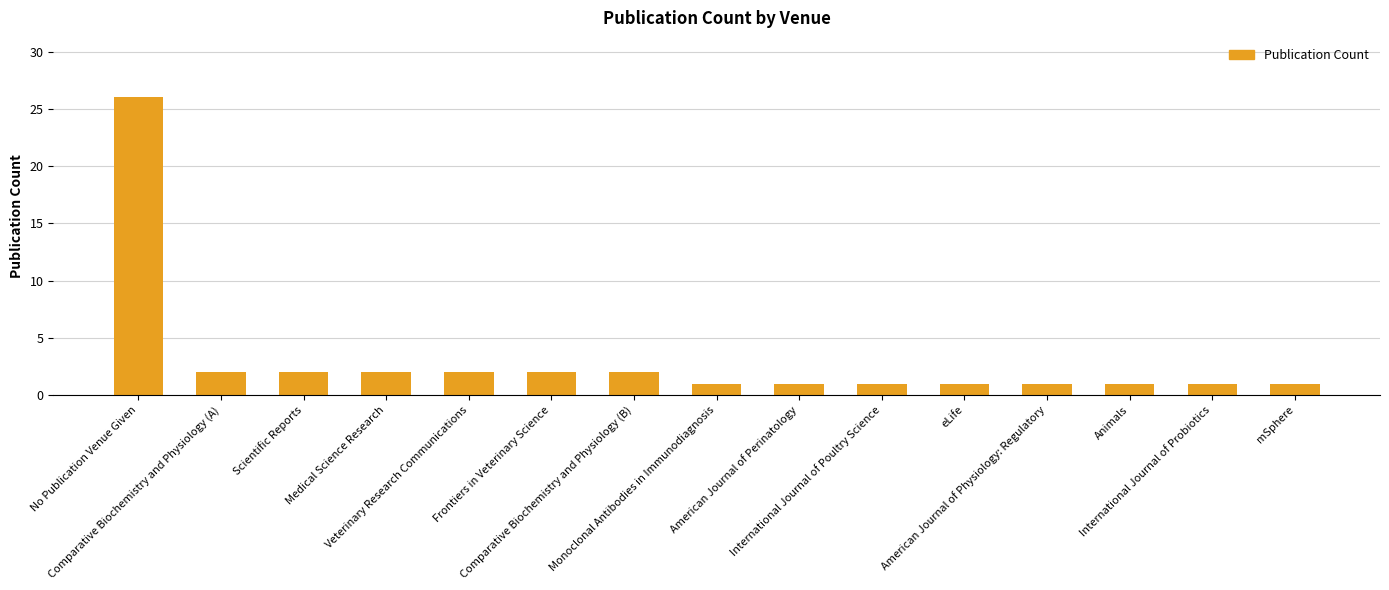

Is it true that the value at Veterinary Research Communications is 1?

False